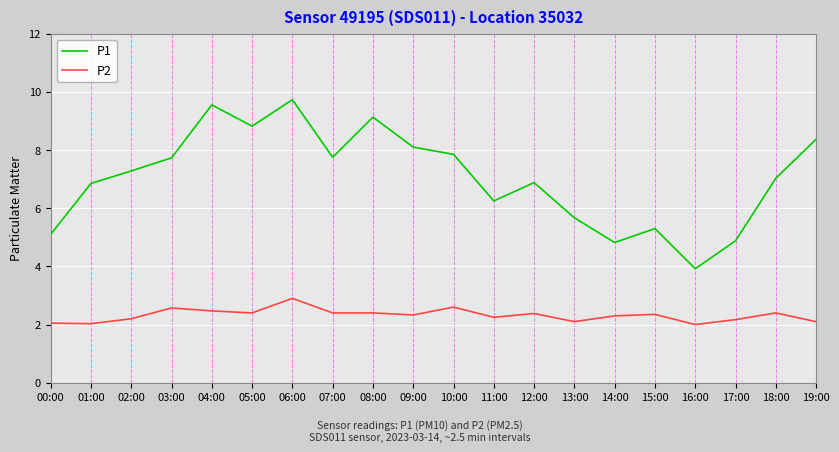

The P2 series shows 2.4 at 12:00. True or false?

True